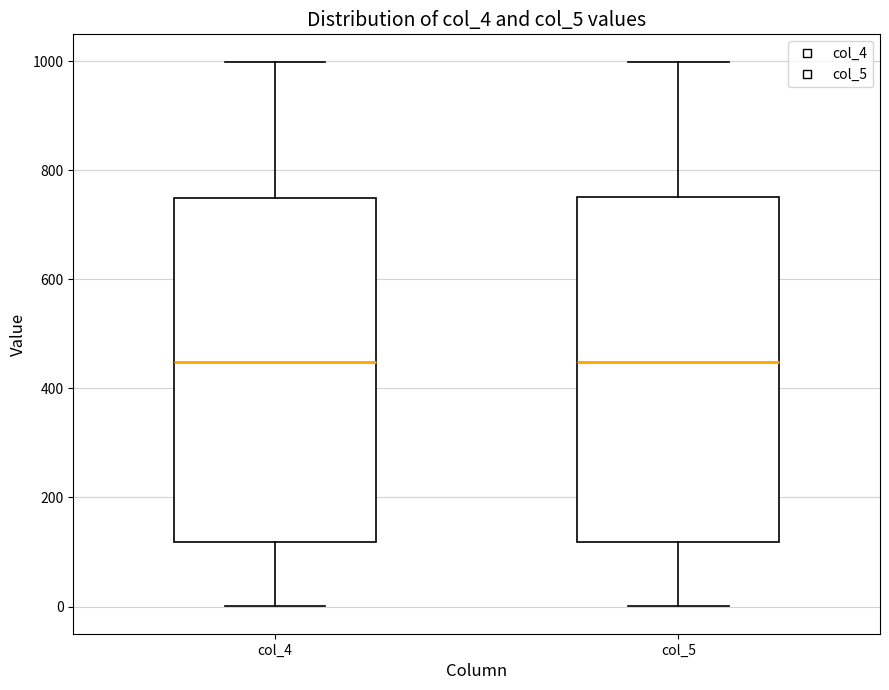

Reading left to right, read every box against the y-axis: the position of its median line, the range the box covers, and the ends of its whiskers. The values are not printed on the chart, so give them approximately, as read against the axis.

col_4: median 440, box 120 to 740, whiskers 0 to 1000
col_5: median 440, box 120 to 760, whiskers 0 to 1000